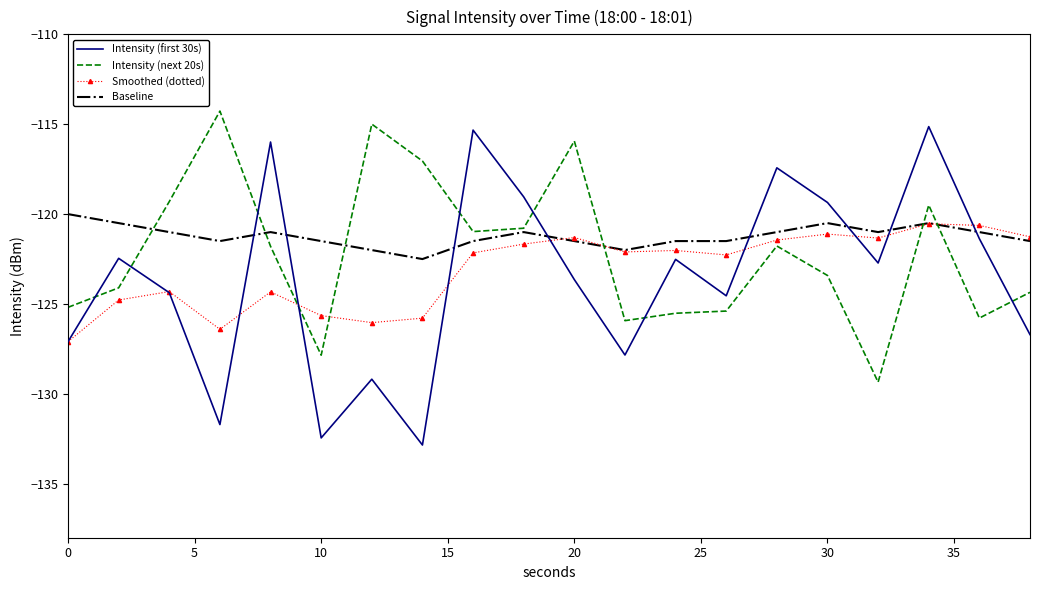

List the series in order of their overall mean, highest first.

Baseline, Intensity (next 20s), Smoothed (dotted), Intensity (first 30s)